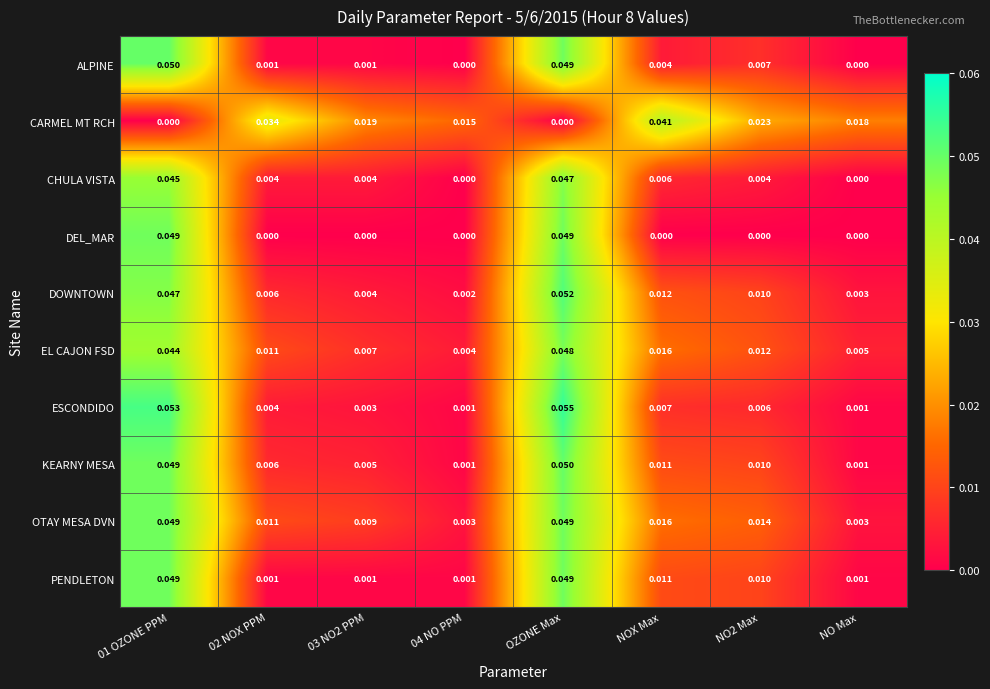

Which series has the largest range (max minus min)?

ESCONDIDO